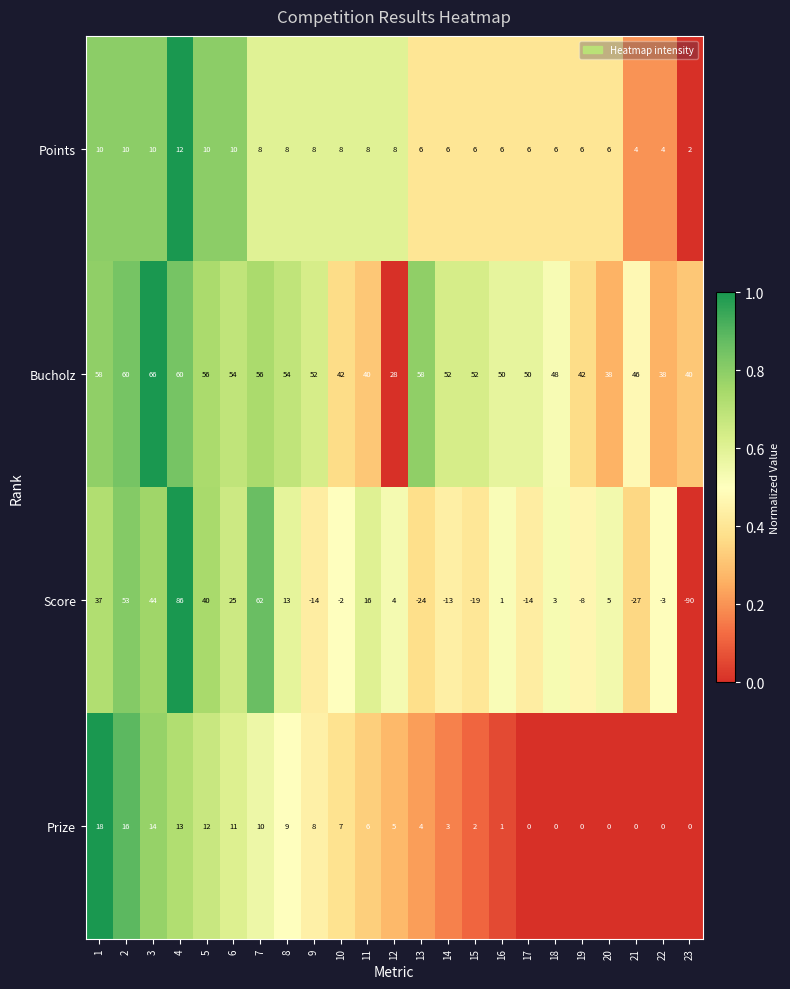

The Bucholz series shows 42 at 19. True or false?

True